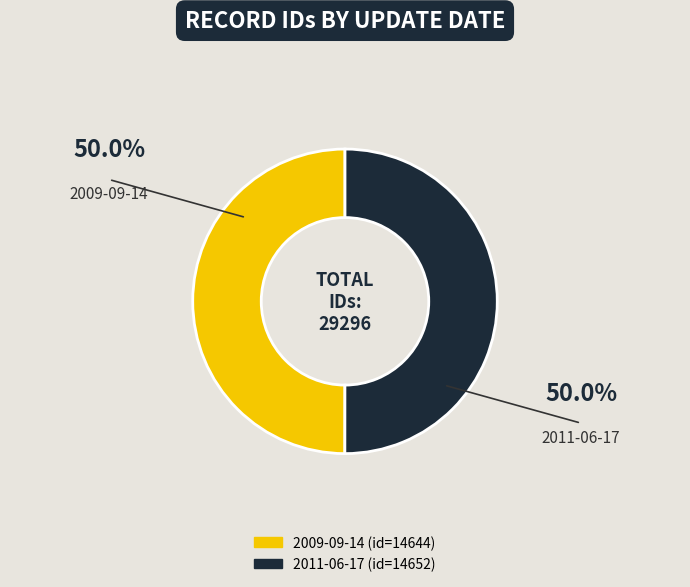

Is the sum of 2011-06-17 and 2009-09-14 greater than half?

Yes